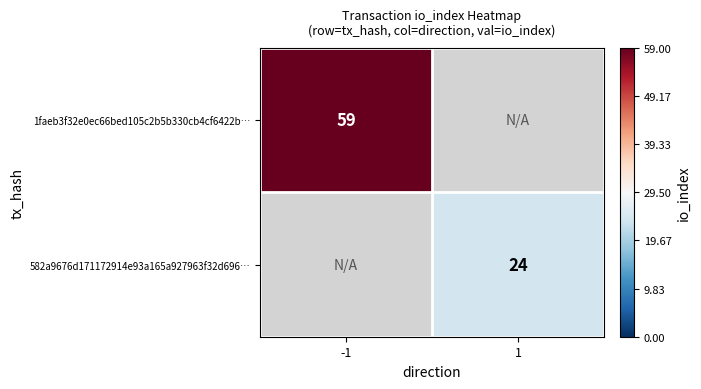

Is the value of 1faeb3f32e0ec66bed105c2b5b330cb4cf6422b… at -1 greater than the value of 582a9676d171172914e93a165a927963f32d696… at 1?

Yes